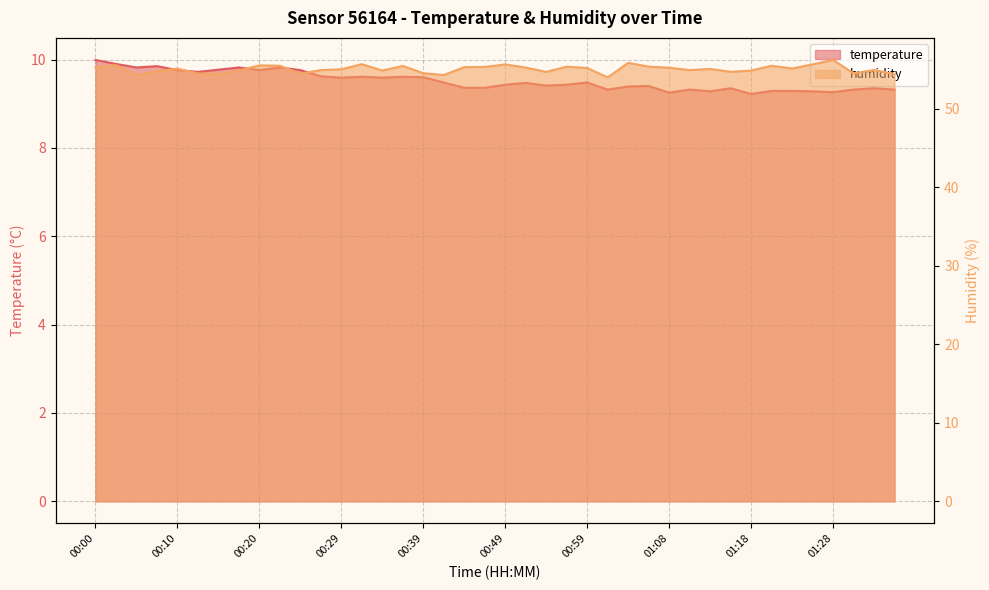

Reading left to right, list all the values displayed in this chart.

temperature: 00:00=10.0	00:03=9.9	00:05=9.8	00:08=9.8	00:10=9.8	00:12=9.7	00:15=9.8	00:17=9.8	00:20=9.8	00:22=9.8	00:25=9.8	00:27=9.6	00:29=9.6	00:32=9.6	00:34=9.6	00:37=9.6	00:39=9.6	00:42=9.5	00:44=9.4	00:46=9.4	00:49=9.4	00:51=9.5	00:54=9.4	00:56=9.4	00:59=9.5	01:01=9.3	01:03=9.4	01:06=9.4	01:08=9.2	01:11=9.3	01:13=9.3	01:16=9.3	01:18=9.2	01:21=9.3	01:23=9.3	01:25=9.3	01:28=9.3	01:30=9.3	01:33=9.3	01:35=9.3
humidity: 00:00=55.3	00:03=55.5	00:05=54.3	00:08=54.8	00:10=55.1	00:12=54.5	00:15=54.4	00:17=54.9	00:20=55.5	00:22=55.5	00:25=54.5	00:27=54.9	00:29=55.0	00:32=55.7	00:34=54.9	00:37=55.4	00:39=54.5	00:42=54.3	00:44=55.3	00:46=55.3	00:49=55.6	00:51=55.2	00:54=54.7	00:56=55.3	00:59=55.2	01:01=54.0	01:03=55.8	01:06=55.4	01:08=55.2	01:11=54.9	01:13=55.1	01:16=54.7	01:18=54.9	01:21=55.5	01:23=55.1	01:25=55.6	01:28=56.2	01:30=54.5	01:33=54.9	01:35=54.4